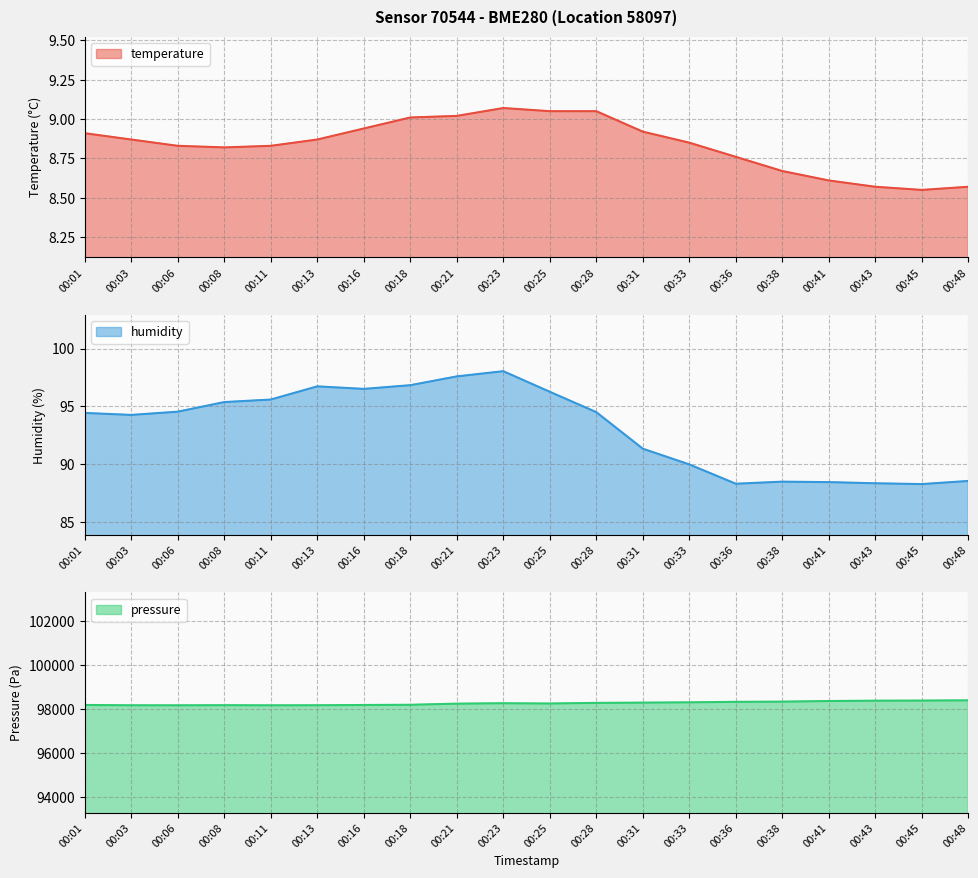

True or false: humidity has more than 1 points higher than both neighbors.

True